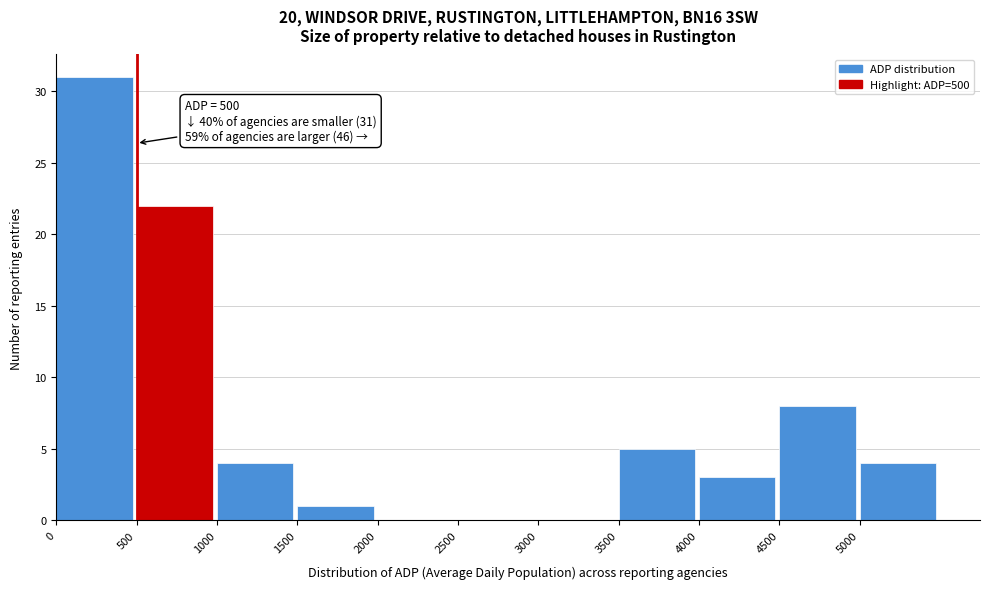

Over which range of the x-axis is the bar tallest?

0 to 500